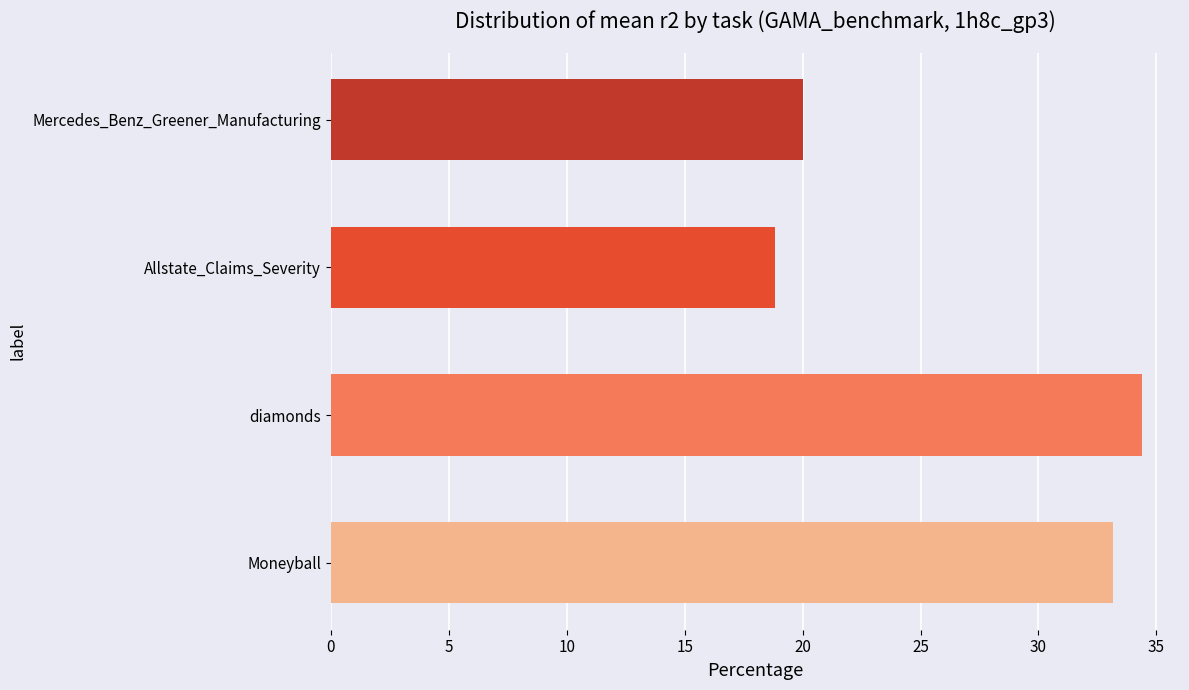

Does the chart contain any negative values?

No